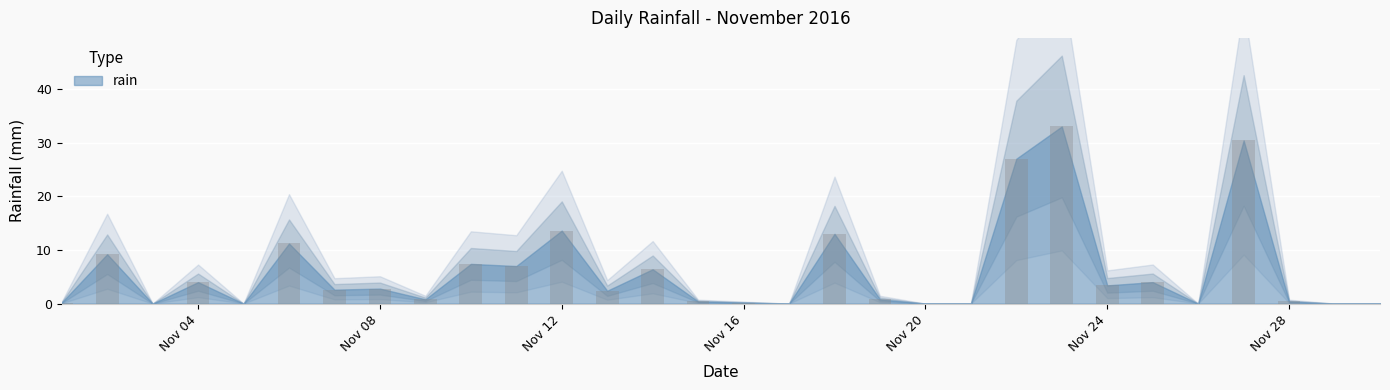

Reading left to right, what are all the values shown in this chart?

0.2	9.2	0.0	4.0	0.0	11.2	2.6	2.8	0.8	7.4	7.0	13.6	2.4	6.4	0.4	0.2	0.0	13.0	0.8	0.0	0.0	27.0	33.0	3.4	4.0	0.0	30.4	0.4	0.0	0.0